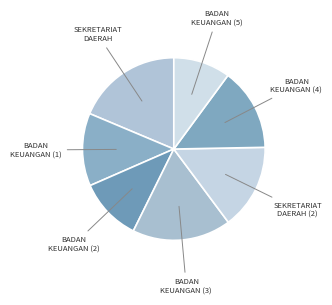

Is there a majority slice in this chart?

No